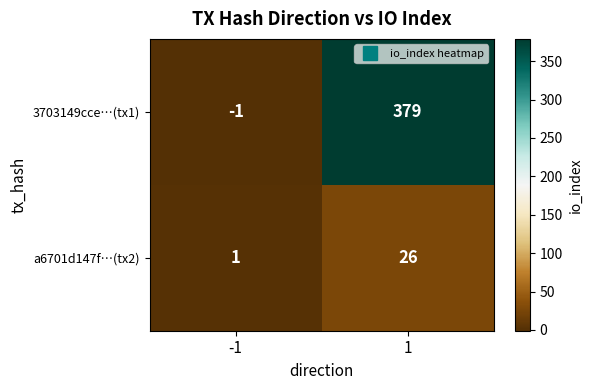

At how many categories does at least one series exceed 202?

1